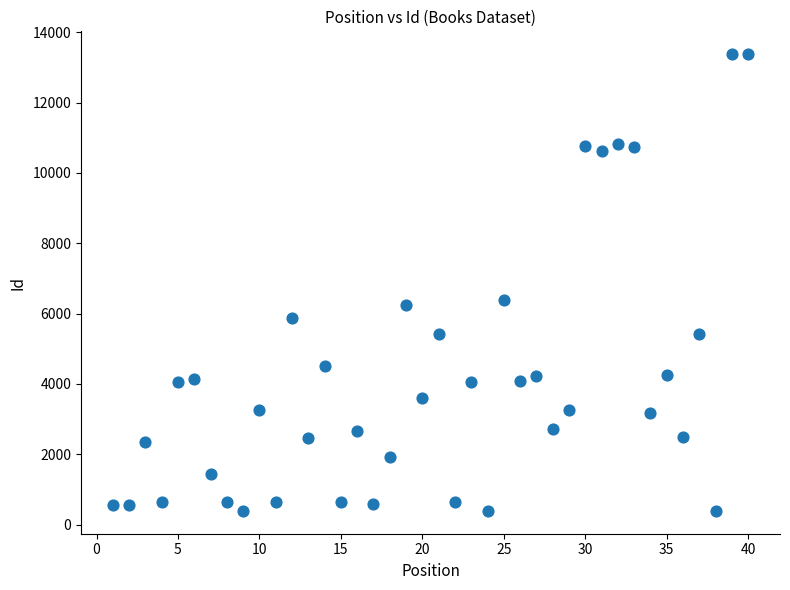

What is the range of X values (max minus min)?

39